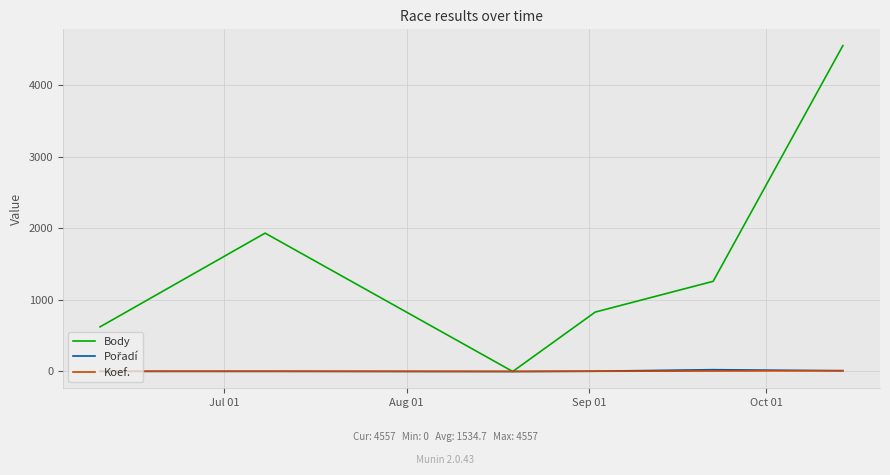

Which series has the largest total across all categories?

Body